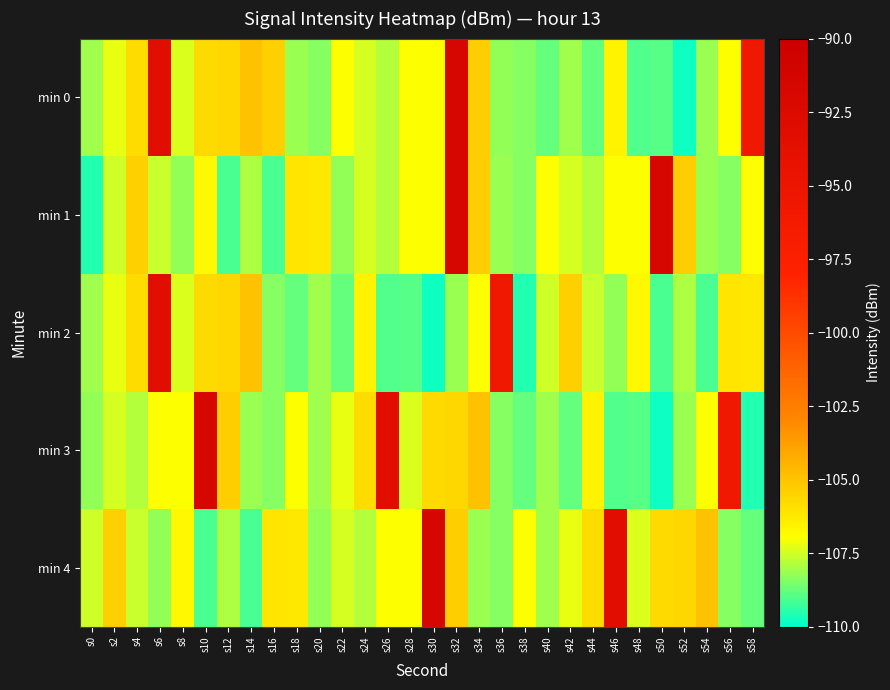

Which series has the largest range (max minus min)?

min 0